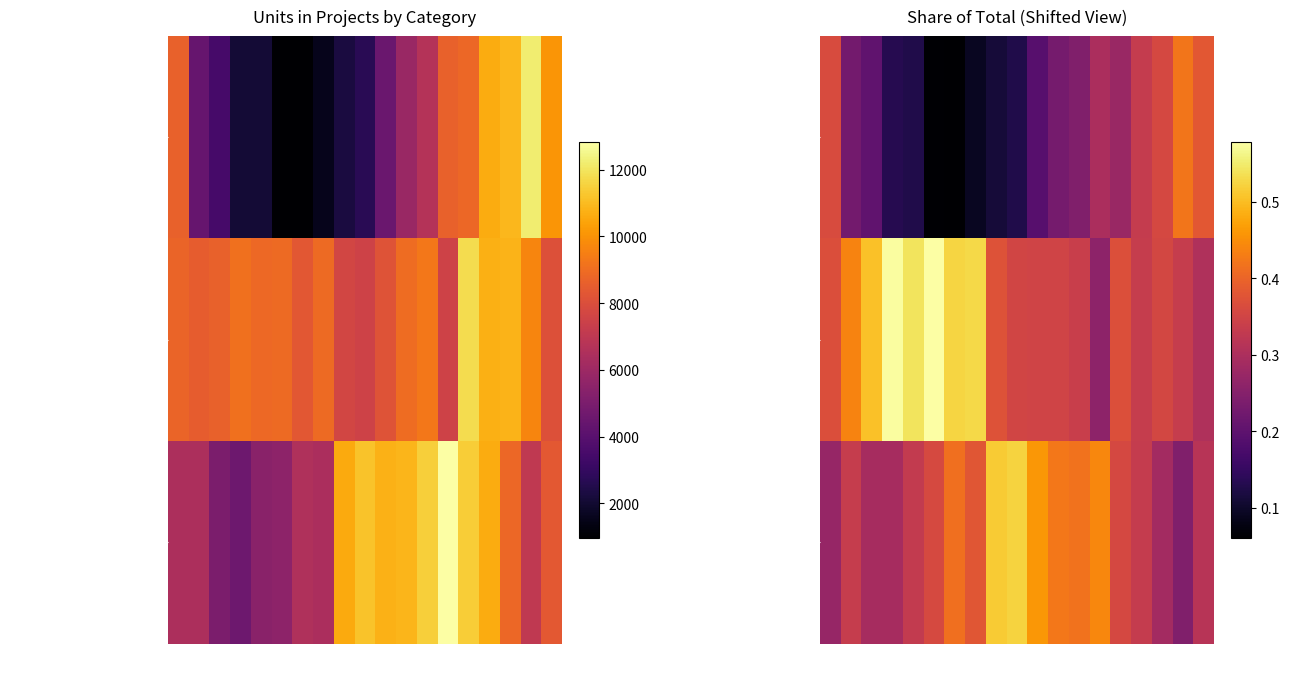

Is it true that Units Under Construction equals 0.2 at 1q09?

False